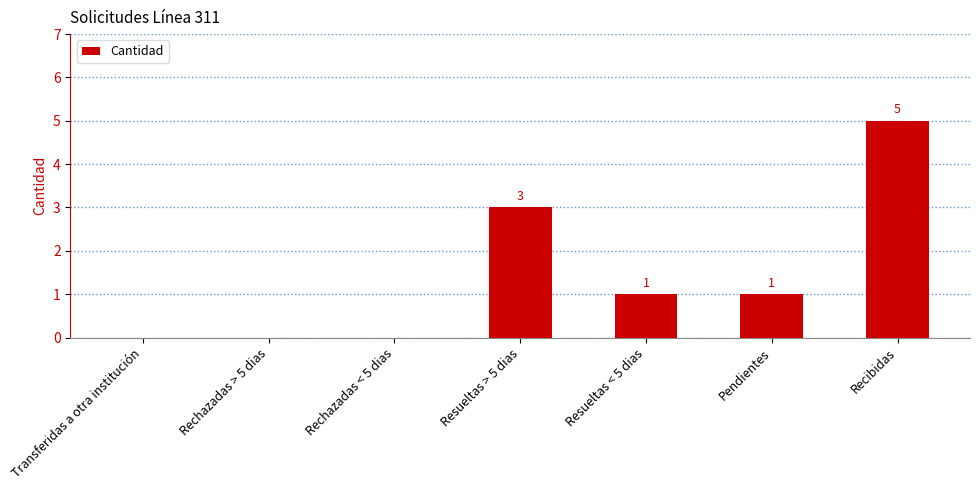

Which category has the highest value across all series?

Recibidas